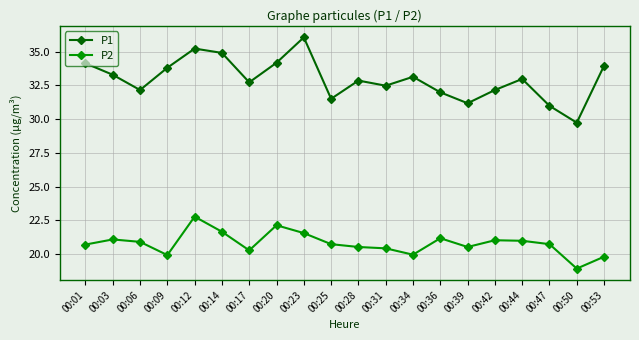

True or false: P2 and P1 cross at least once.

False